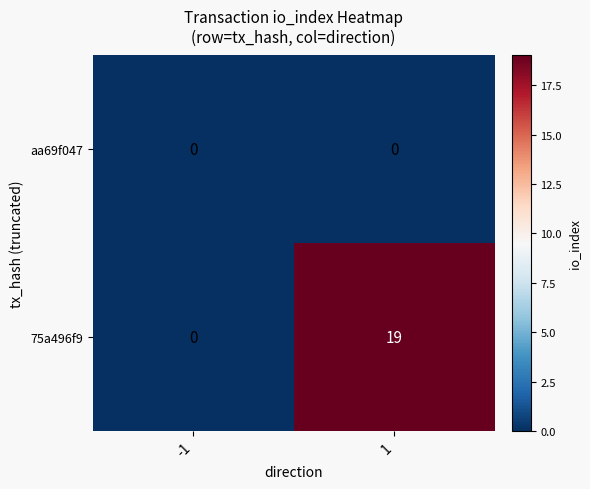

Rank the series by their average value, from lowest to highest.

aa69f047, 75a496f9